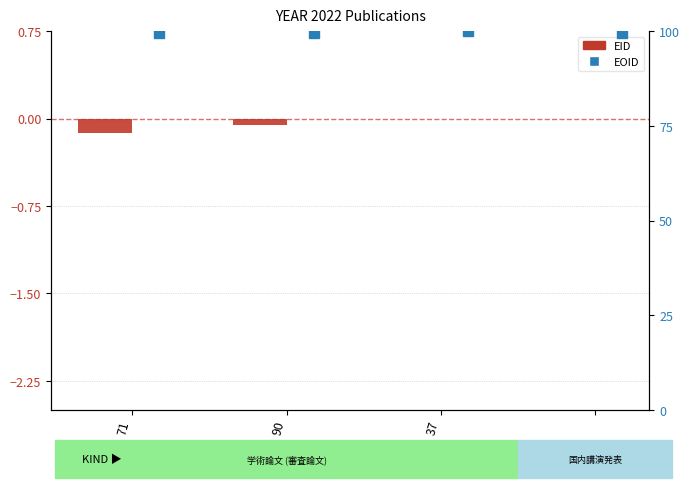

True or false: EOID has a value of 100.0 at 37.

True